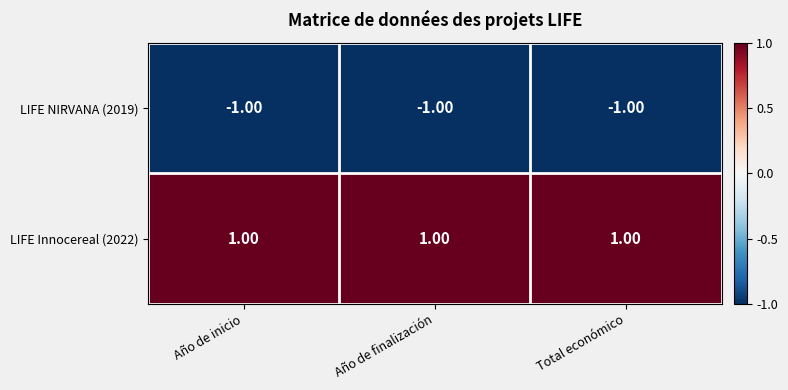

Rank the series by their average value, from lowest to highest.

LIFE NIRVANA (2019), LIFE Innocereal (2022)